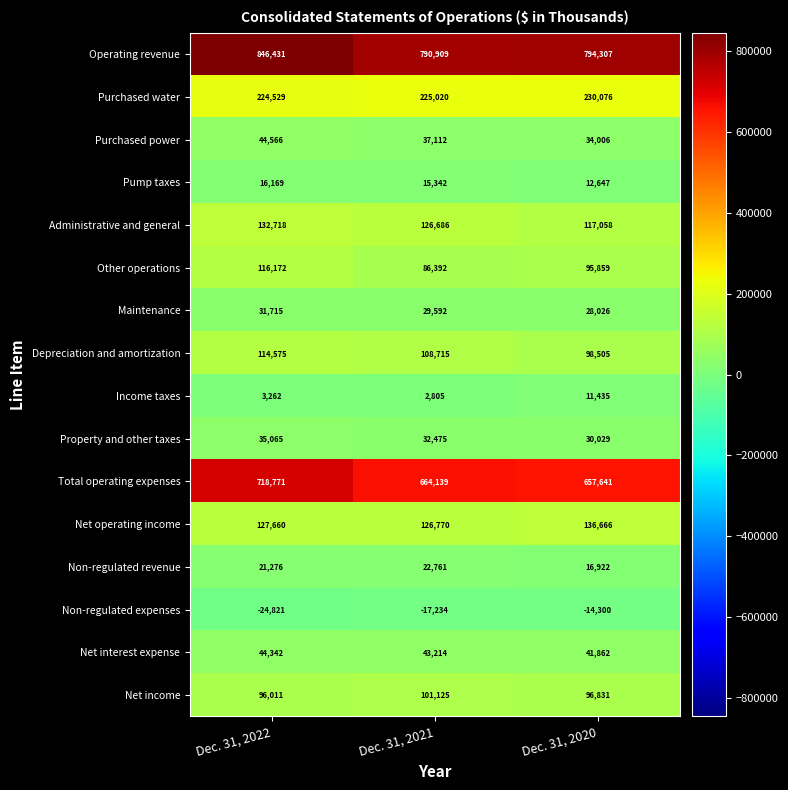

What is the sum of the Non-regulated revenue values at Dec. 31, 2022 and Dec. 31, 2021?

44037